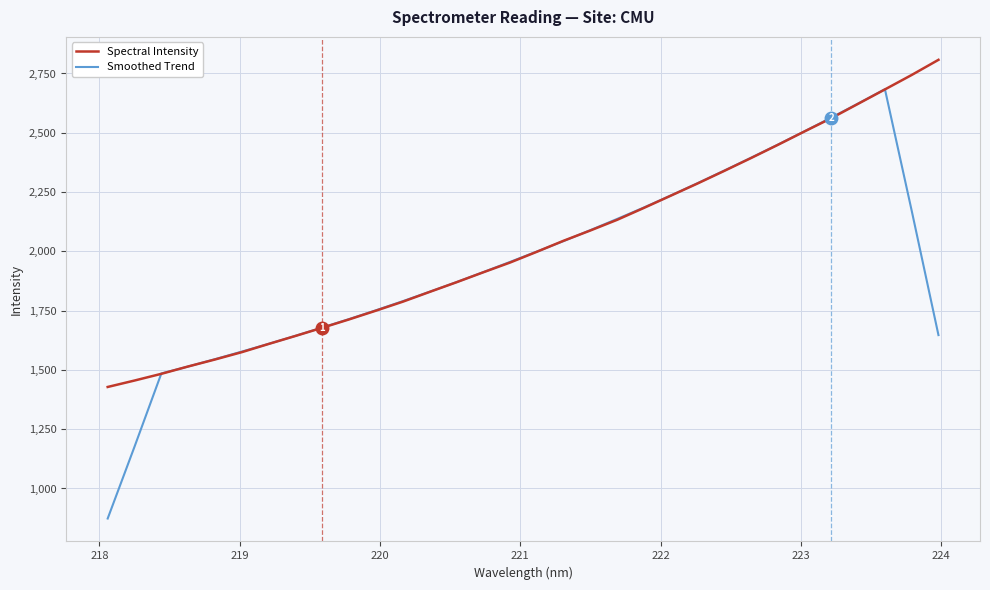

What is the lowest value of the Smoothed Trend series?

873.4